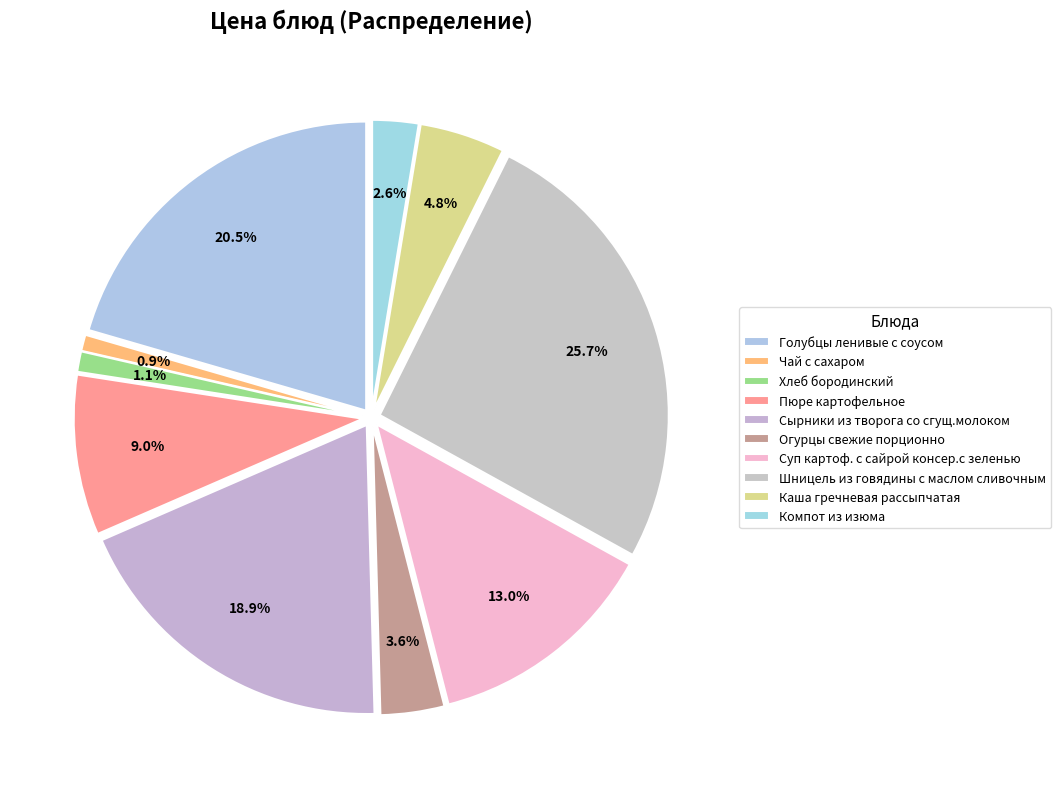

Does Голубцы ленивые с соусом represent more than half of the total?

No